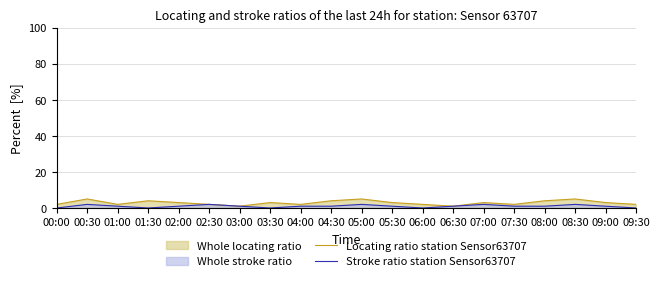

Rank the series at 08:00 from lowest to highest value.

Stroke ratio station Sensor63707, Locating ratio station Sensor63707